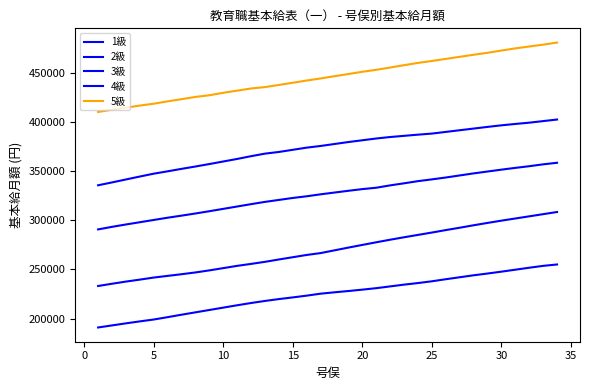

How many lines are shown in the chart?

5